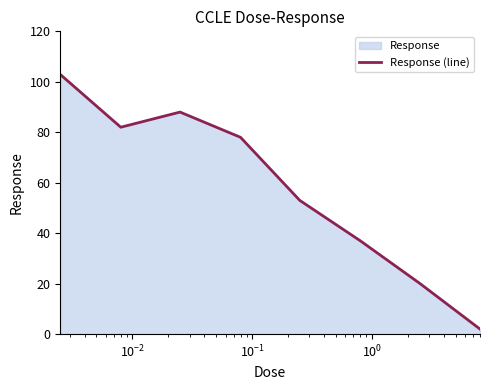

How many categories are shown in the chart?

8